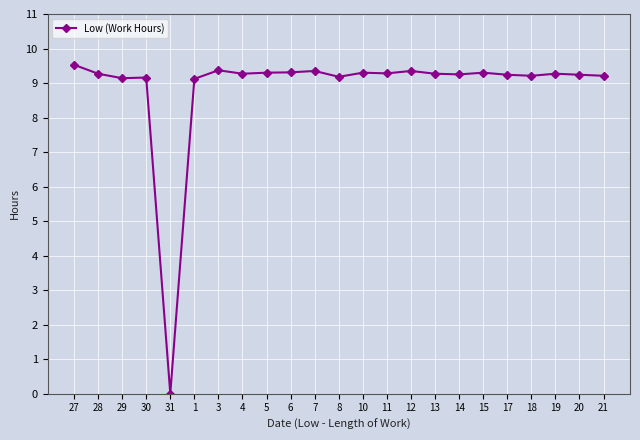

What is the maximum value shown in the chart?

9.5